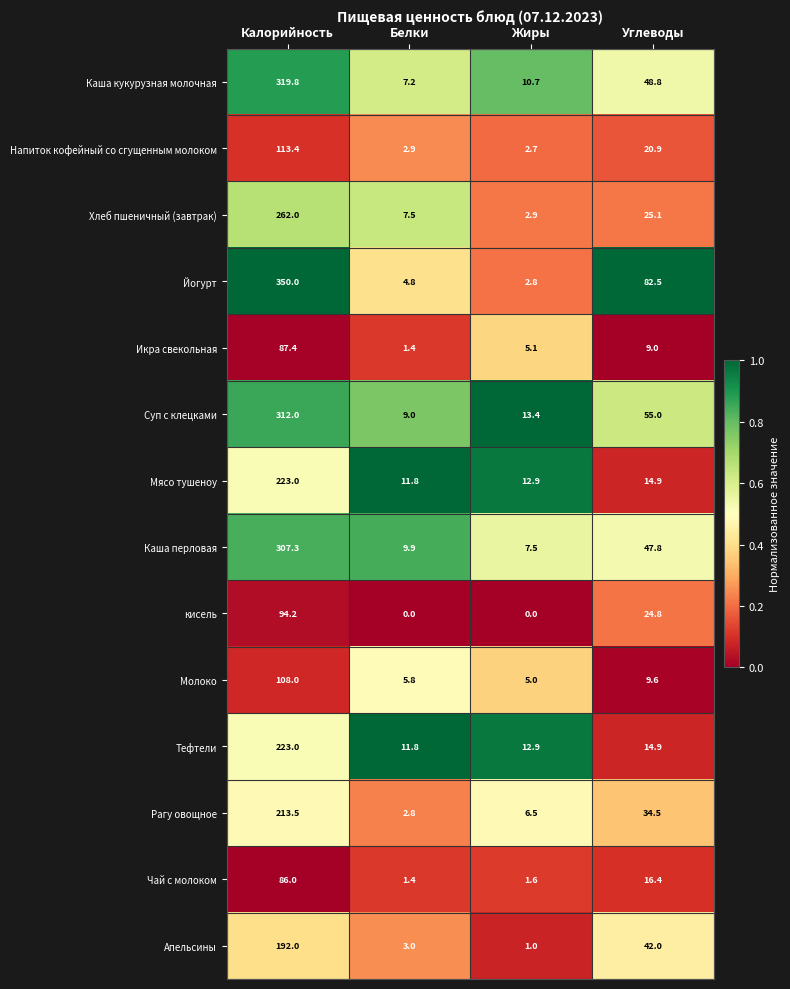

Where does the Мясо тушеноу series first go above 14?

Калорийность